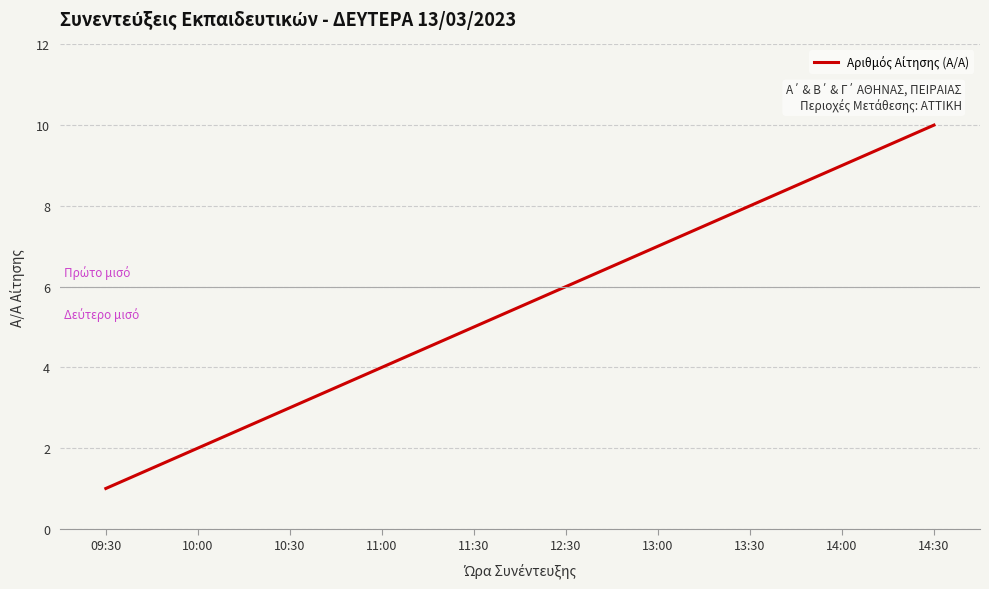

How many values are between 3 and 8?

6